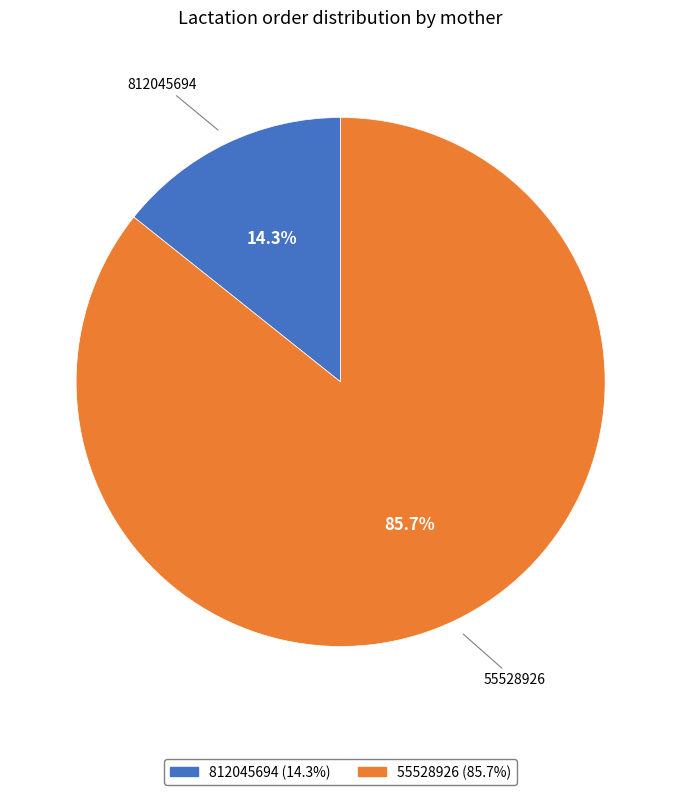

Which has a higher value, 812045694 or 55528926?

55528926